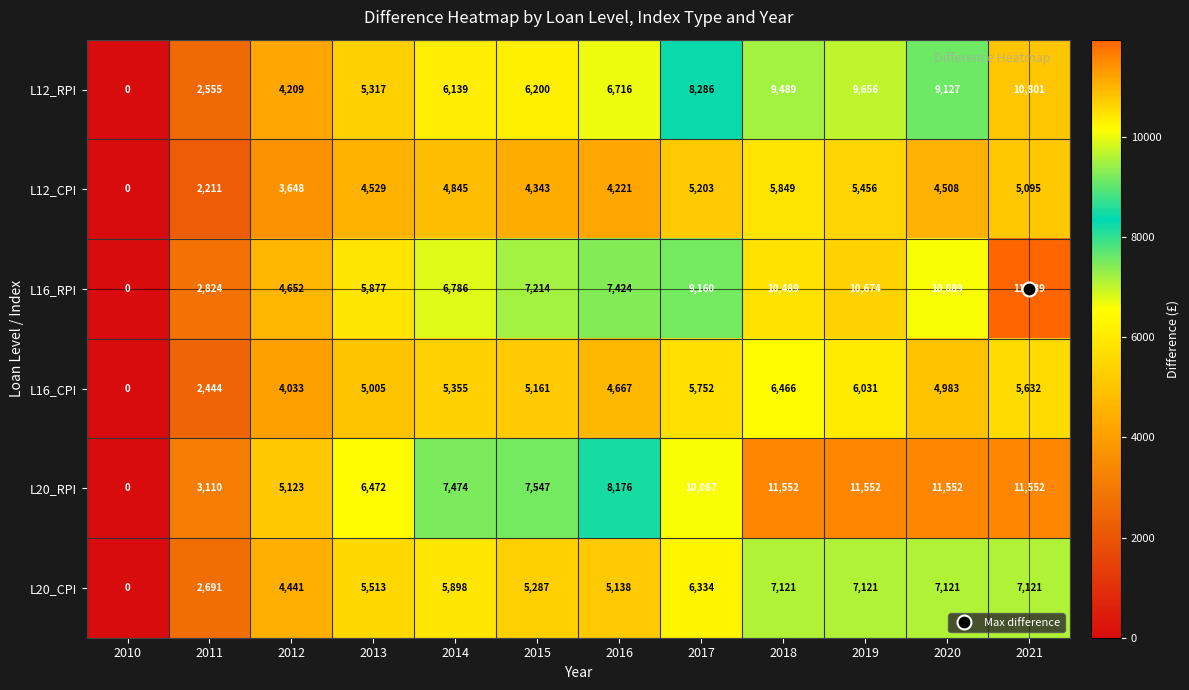

Read the L20_RPI value at 2012, to the nearest 50.

5100